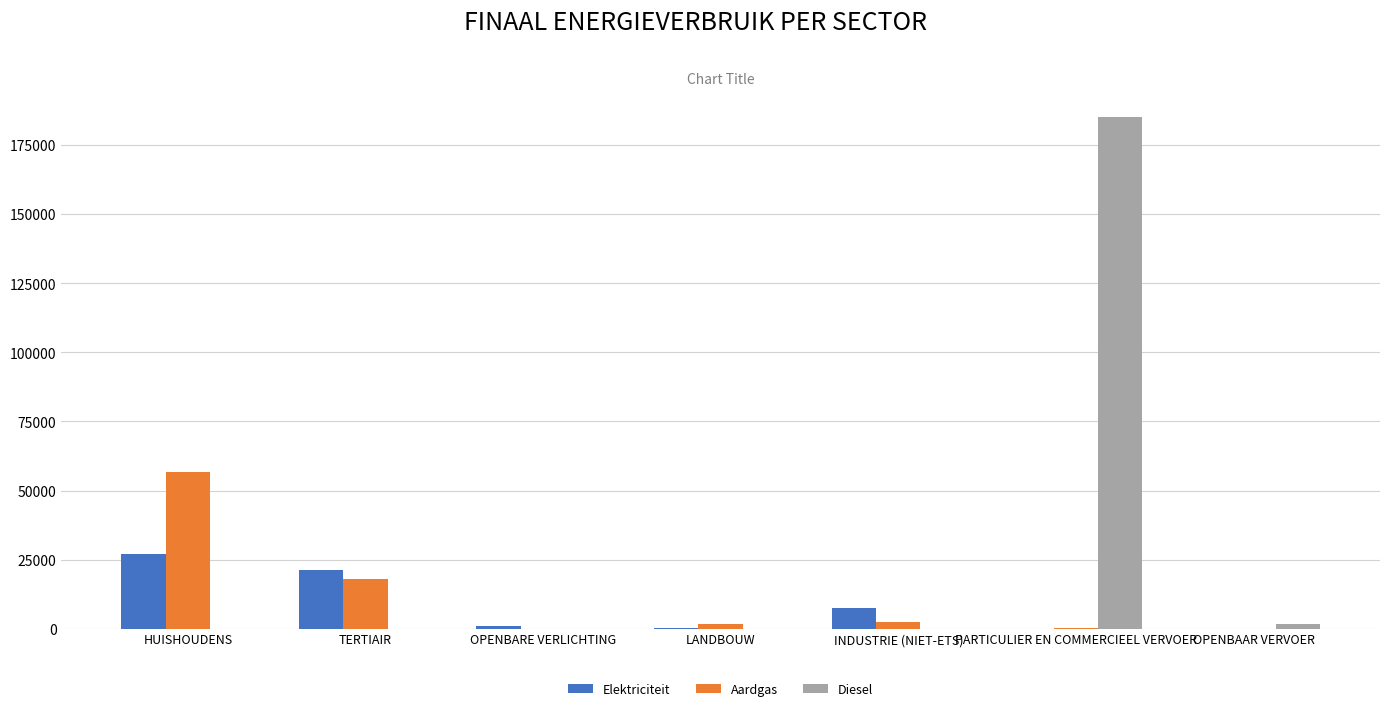

What is the approximate value of Aardgas at TERTIAIR?

18124.8